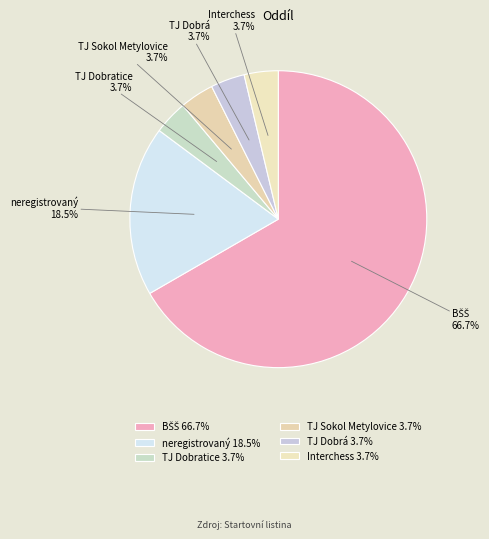

Count the number of slices in the pie.

6